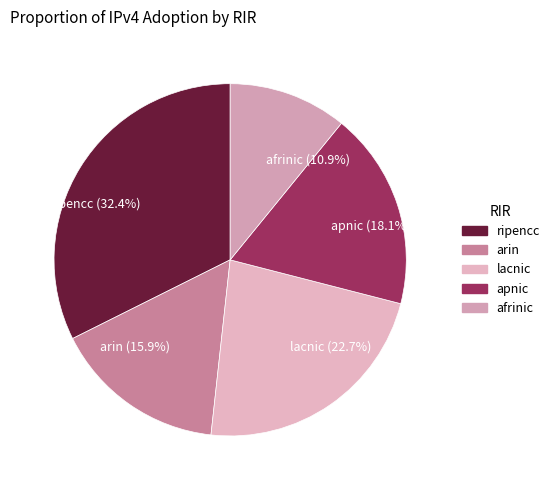

What is the largest slice in the pie chart?

ripencc